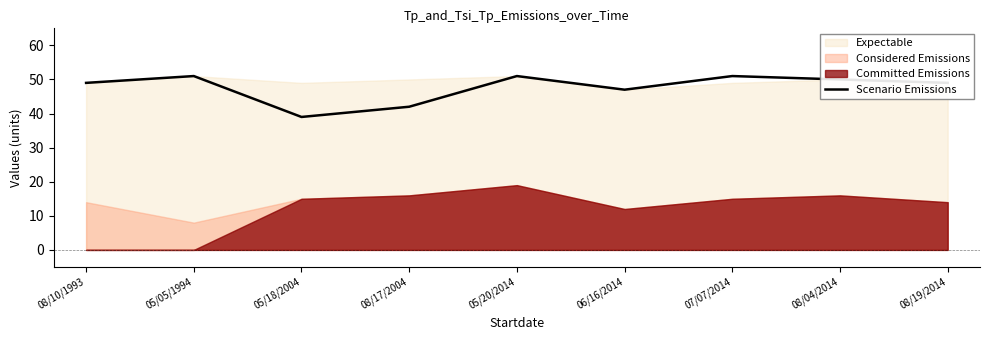

What position from the right is 08/19/2014?

1